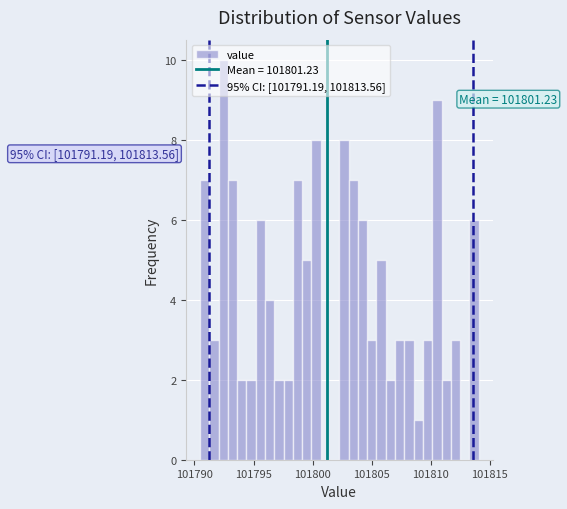

Around what value on the x-axis is the tallest bar? Give the approximate position of its centre, as read against the axis.

101792.5